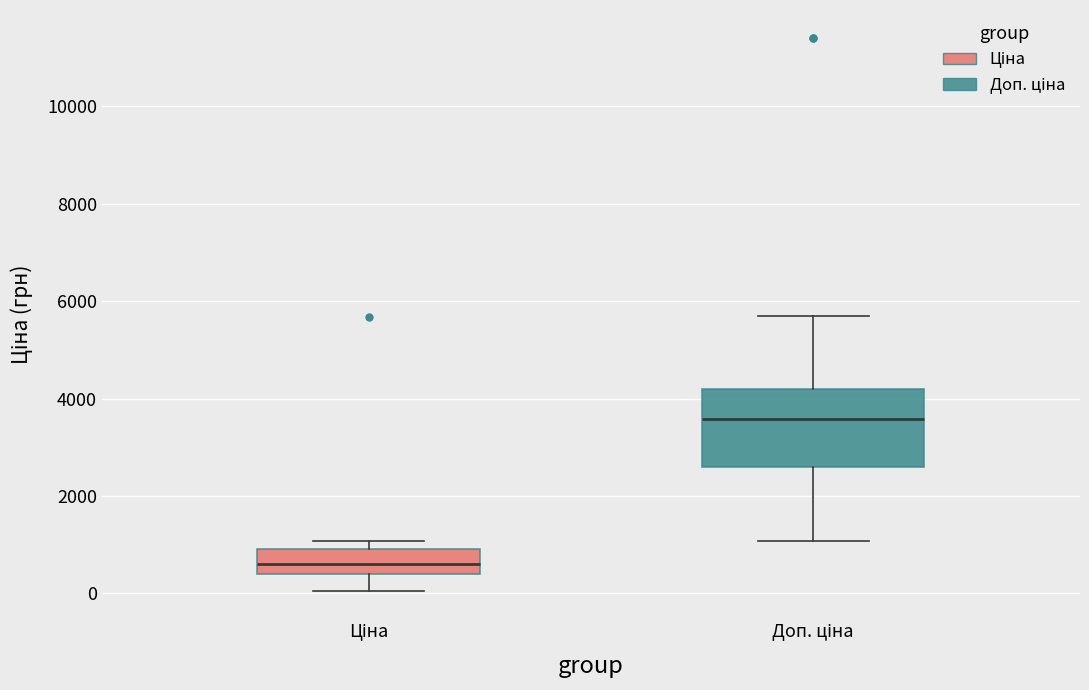

Reading left to right, transcribe this box plot: for each box, give where its median line is, the range the box spans, and where its two whiskers end, as read against the y-axis. The values are not printed on the chart, so give them approximately, as read against the axis.

Ціна: median 600, box 400 to 1000, whiskers 0 to 1000 (just above the box's upper edge)
Доп. ціна: median 3600, box 2600 to 4200, whiskers 1000 to 5800